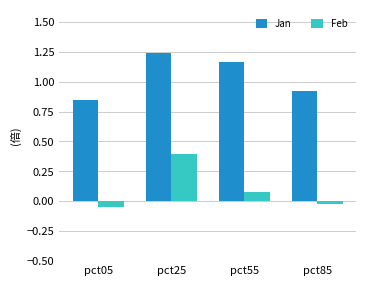

Count the number of data series in this chart.

2